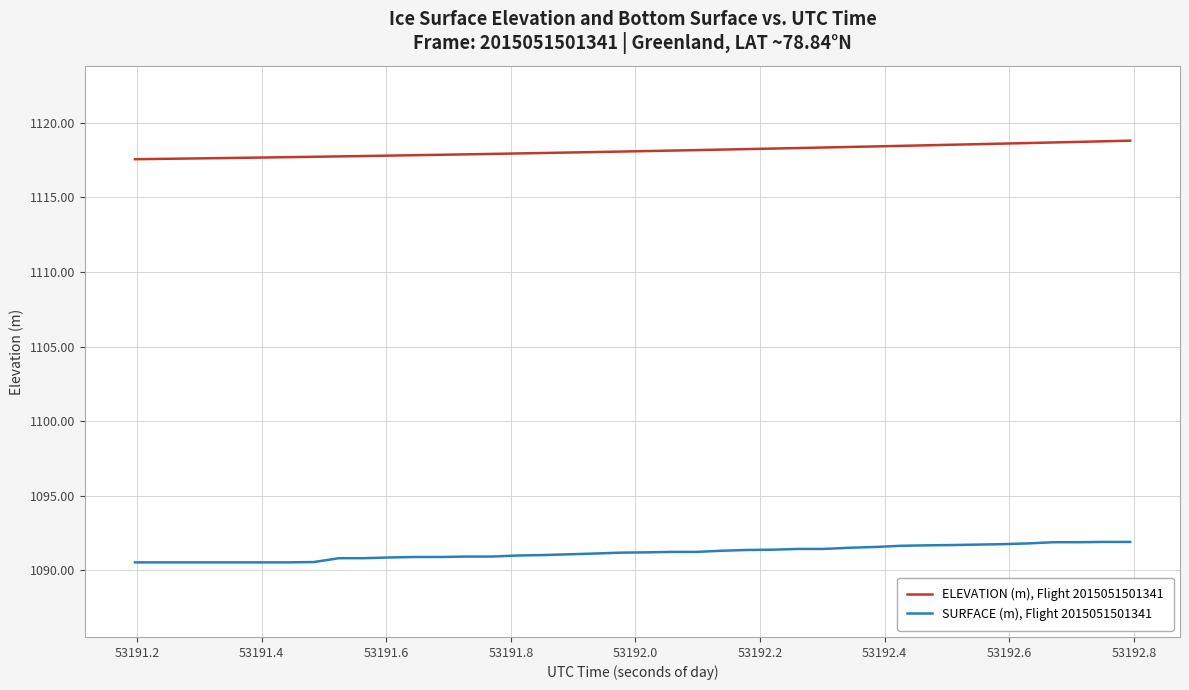

What are all the series names shown in the legend?

ELEVATION (m), Flight 2015051501341, SURFACE (m), Flight 2015051501341